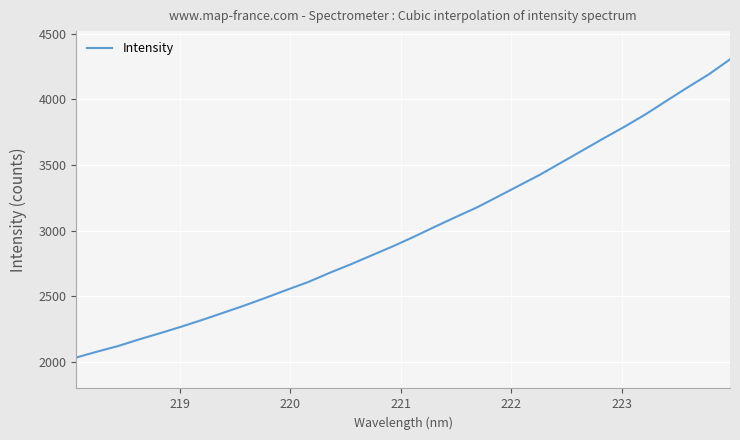

What is the minimum value shown in the chart?

2035.0